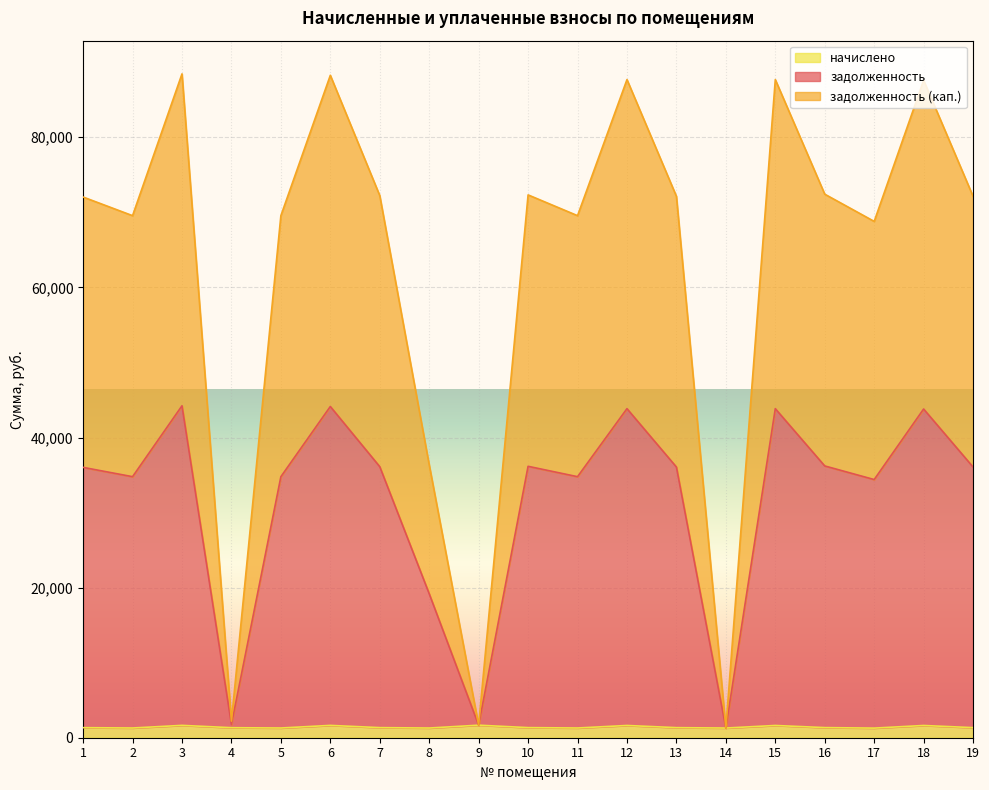

What is the lowest value of the задолженность series?

1289.4